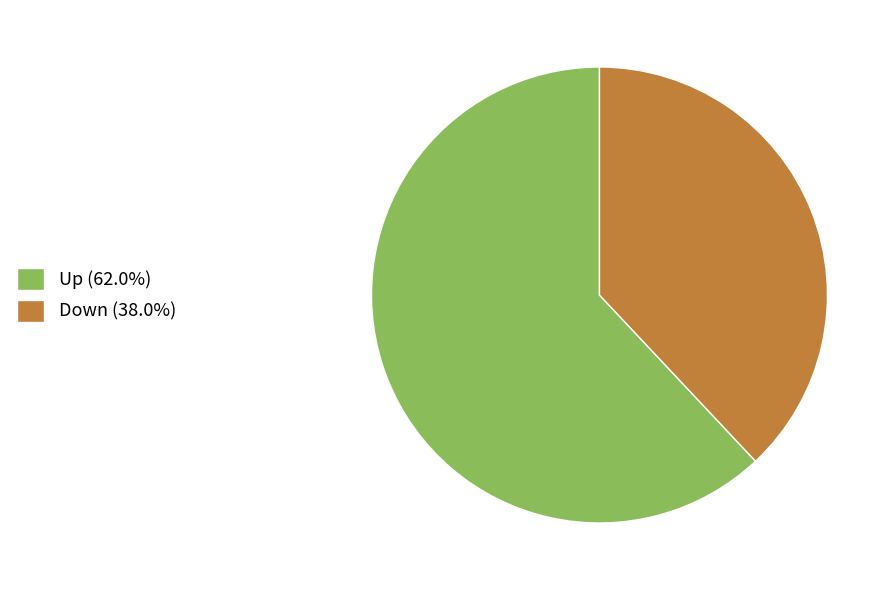

How many segments does this pie chart have?

2